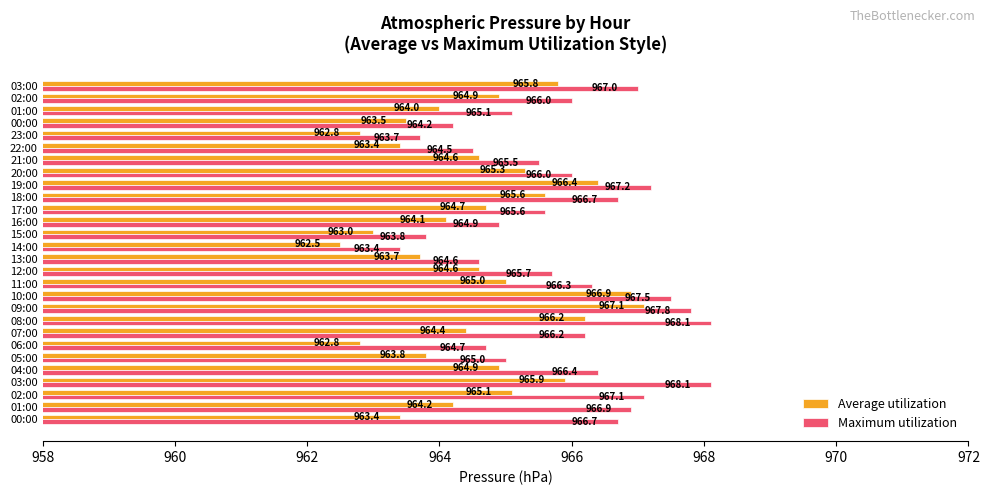

How many series are shown in this chart?

2